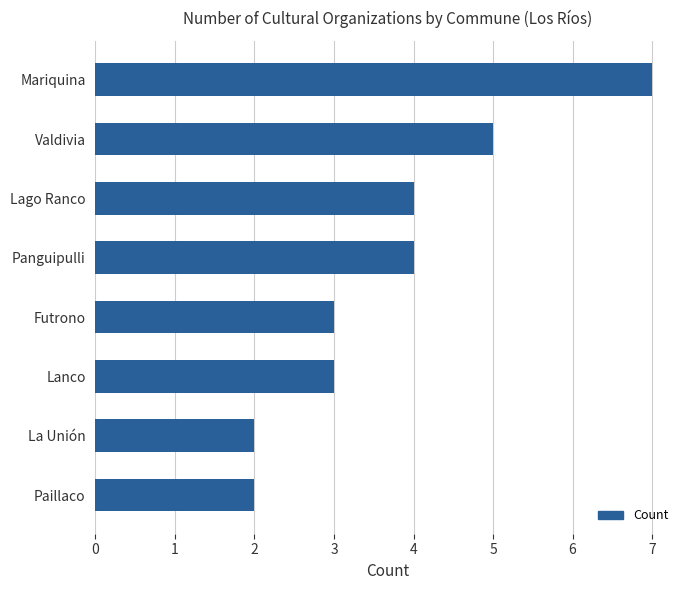

What is the maximum value shown in the chart?

7